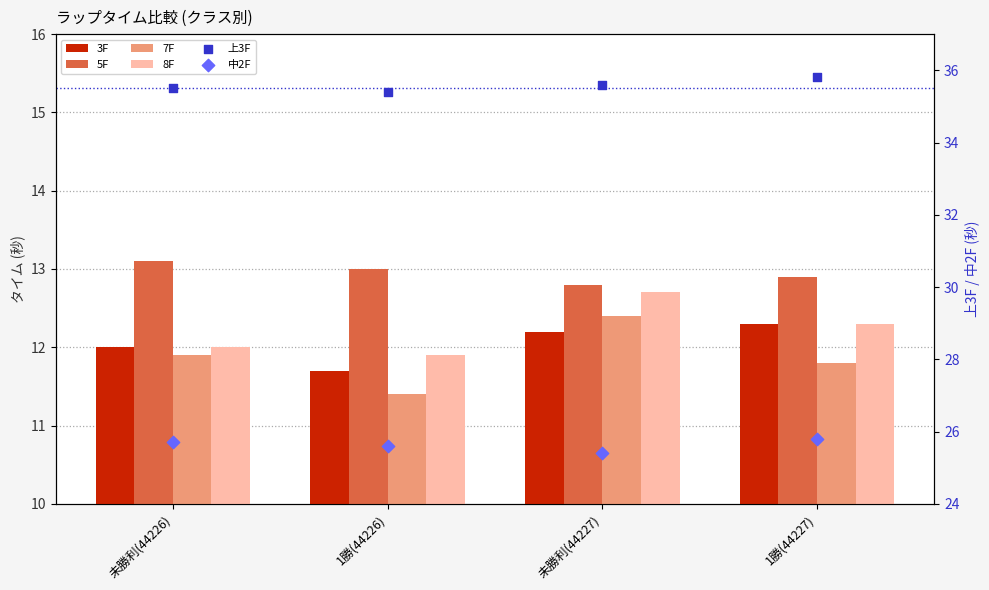

Which series has the largest total across all categories?

上3F